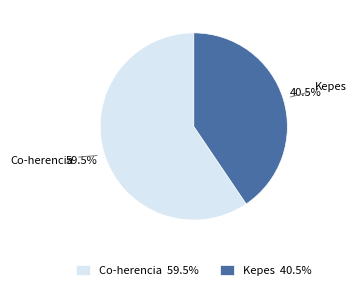

How many slices are in this pie chart?

2